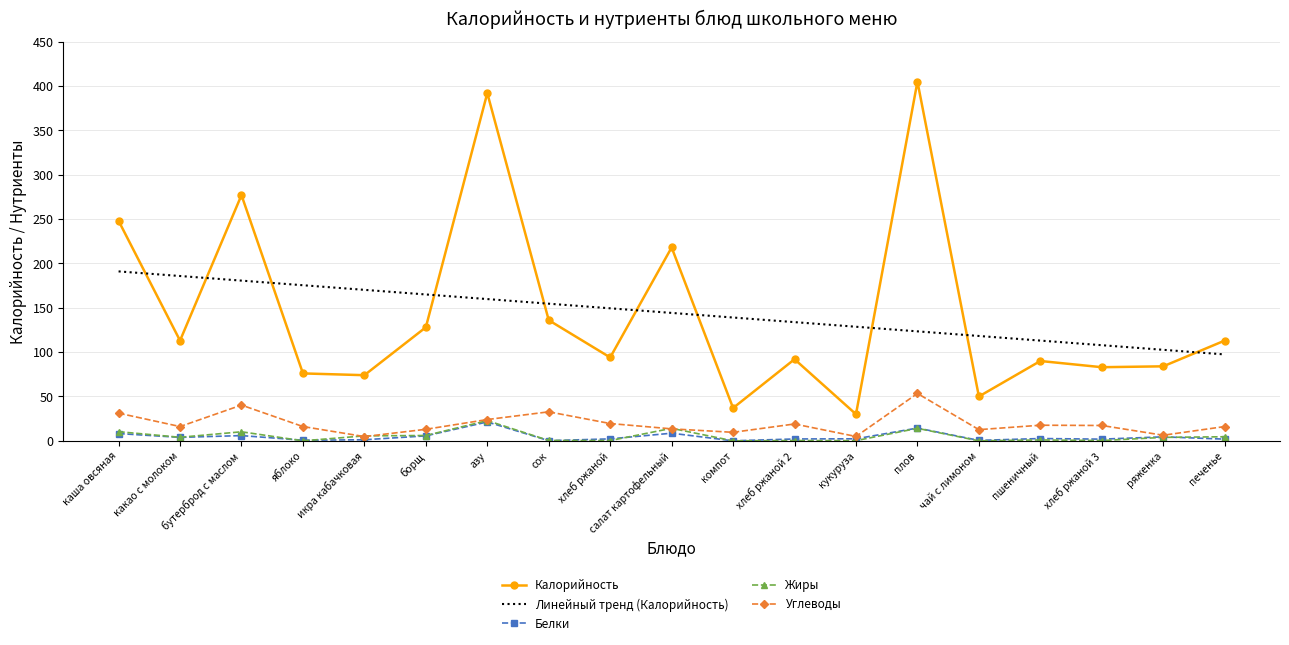

The Калорийность series shows 74.0 at икра кабачковая. True or false?

True